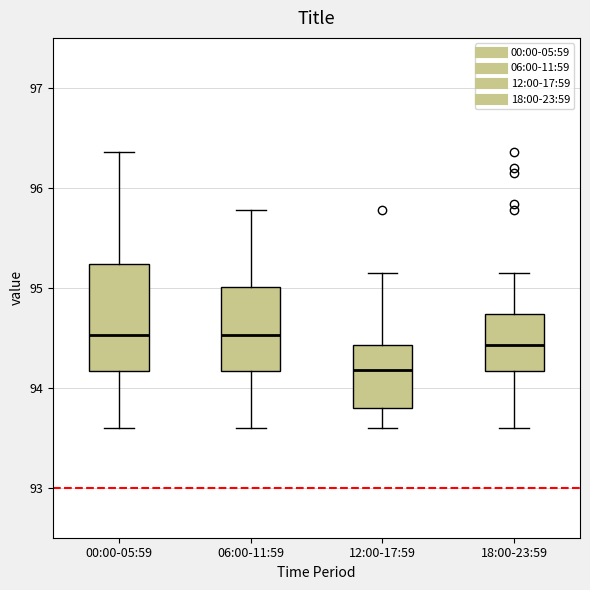

Reading left to right, transcribe this box plot: for each box, give where its median line is, the range the box spans, and where its two whiskers end, as read against the y-axis. The values are not printed on the chart, so give them approximately, as read against the axis.

00:00-05:59: median 94.5, box 94.2 to 95.2, whiskers 93.6 to 96.4
06:00-11:59: median 94.5, box 94.2 to 95.0, whiskers 93.6 to 95.8
12:00-17:59: median 94.2, box 93.8 to 94.4, whiskers 93.6 to 95.2
18:00-23:59: median 94.4, box 94.2 to 94.7, whiskers 93.6 to 95.2